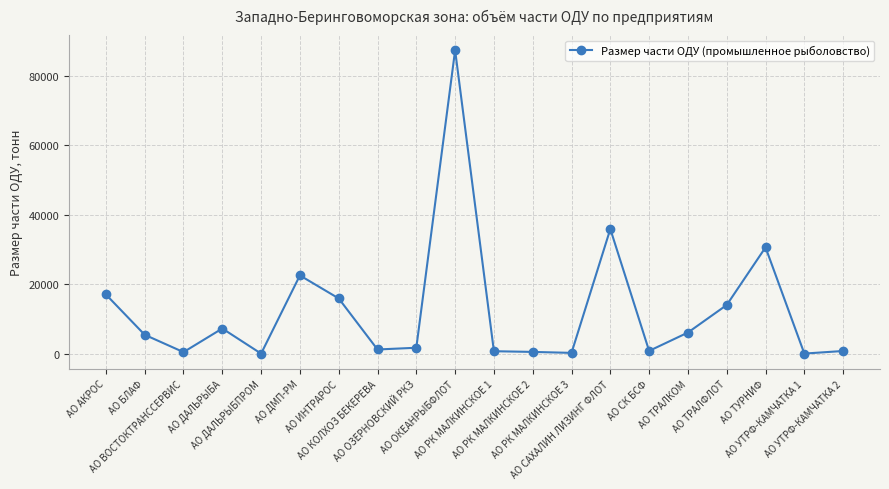

Does the chart display data point markers on the line(s)?

Yes